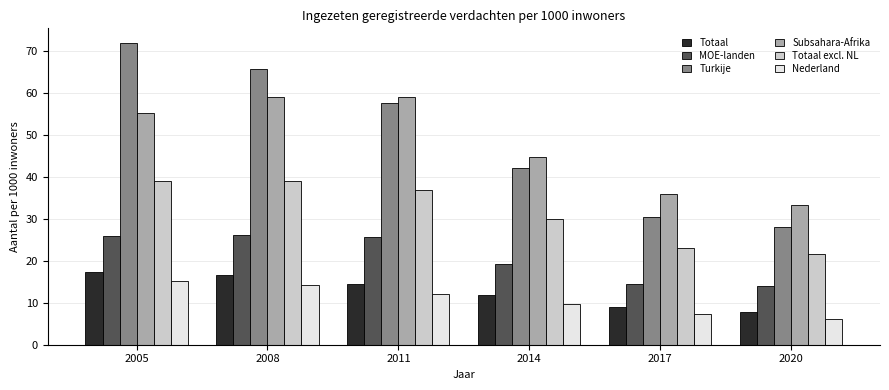

Which series has the largest total across all categories?

Turkije